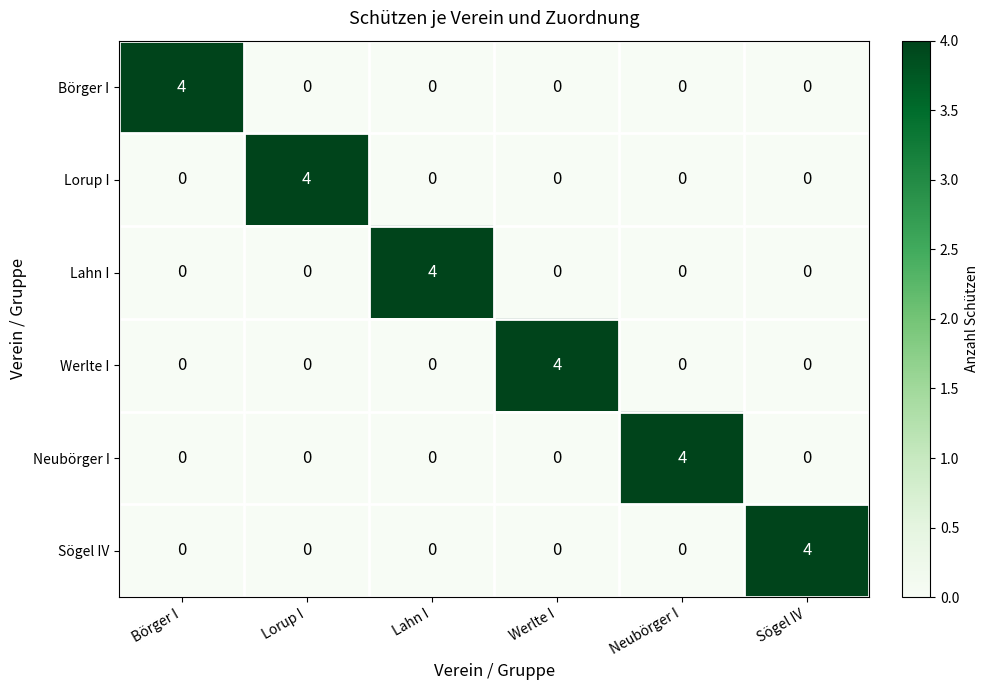

True or false: Börger I has a value of -2 at Sögel IV.

False